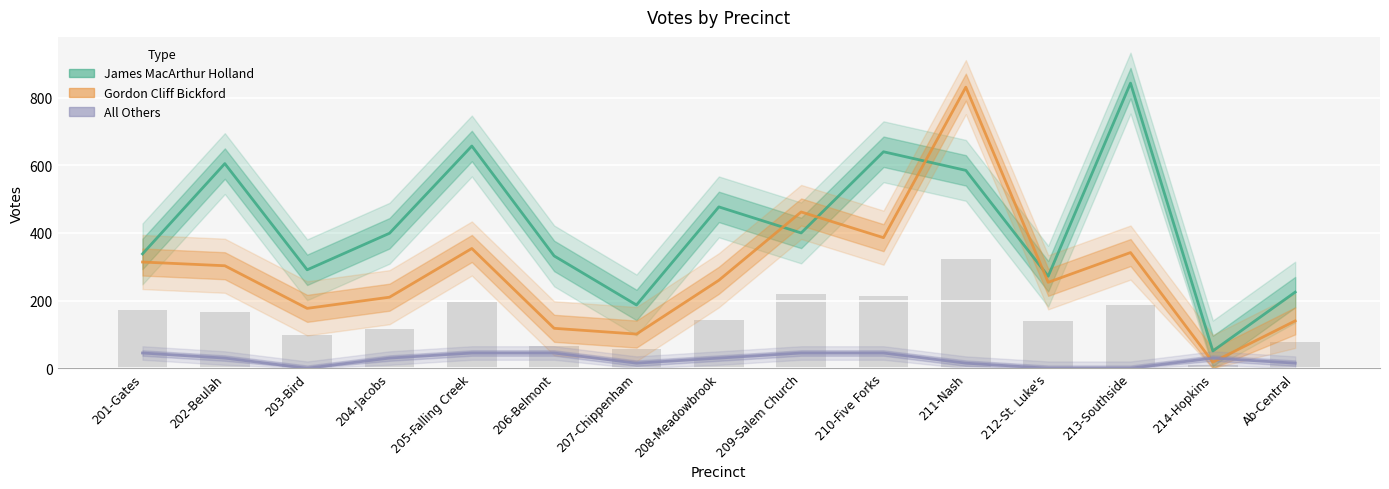

How many distinct data groups are displayed?

3